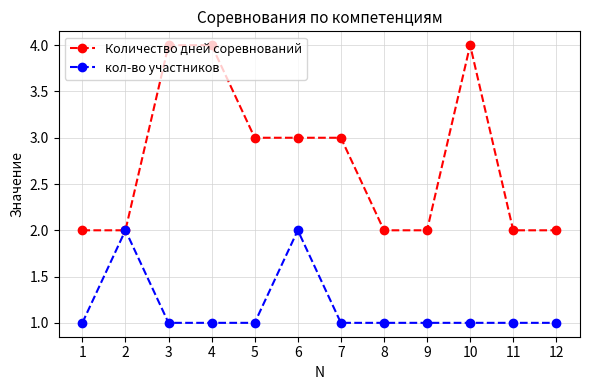

How many data points in Количество дней соревнований are less than 3?

6